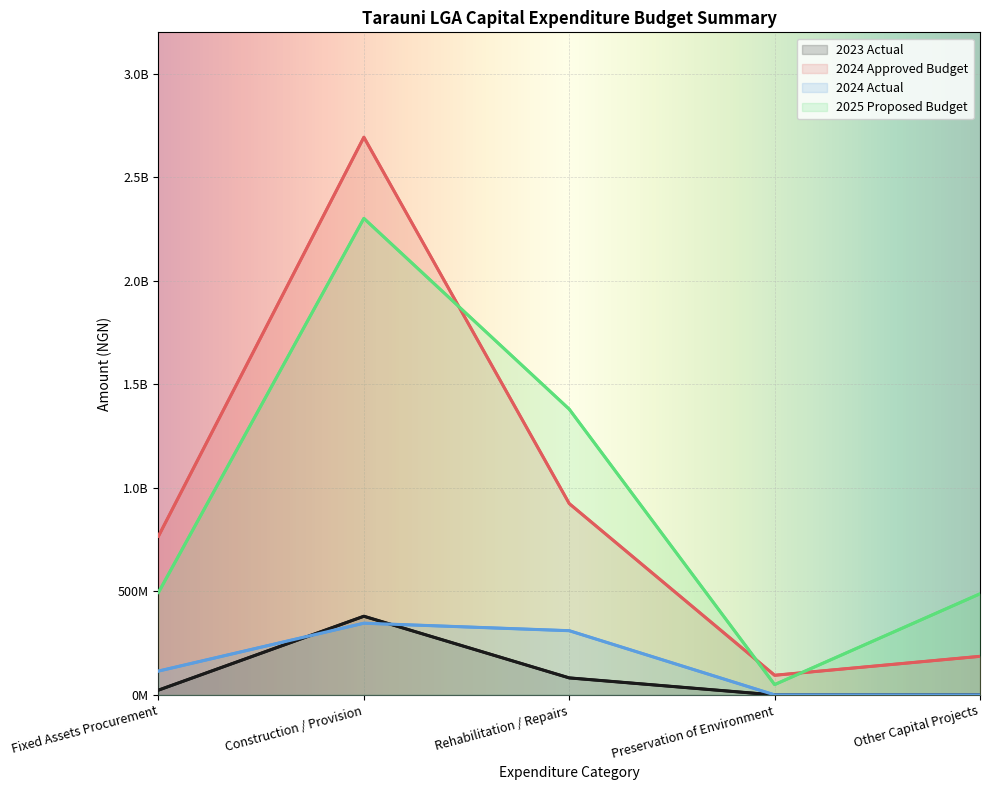

Rank the series by their maximum value, from highest to lowest.

2024 Approved Budget, 2025 Proposed Budget, 2023 Actual, 2024 Actual